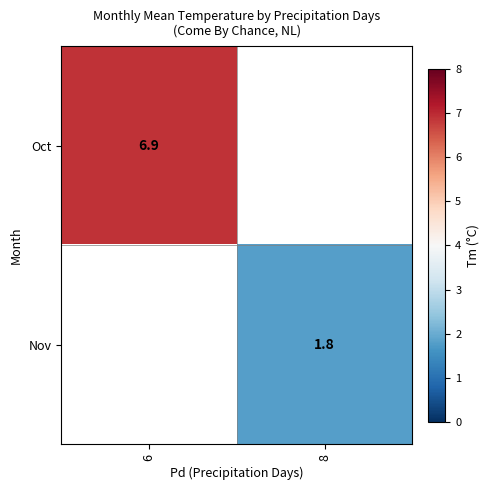

Is it true that Oct equals 11.3 at 6?

False